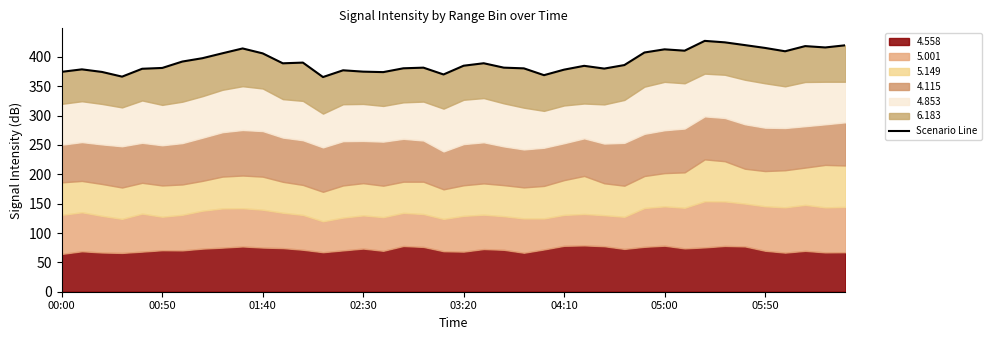

What position from the left is 00:50?

2